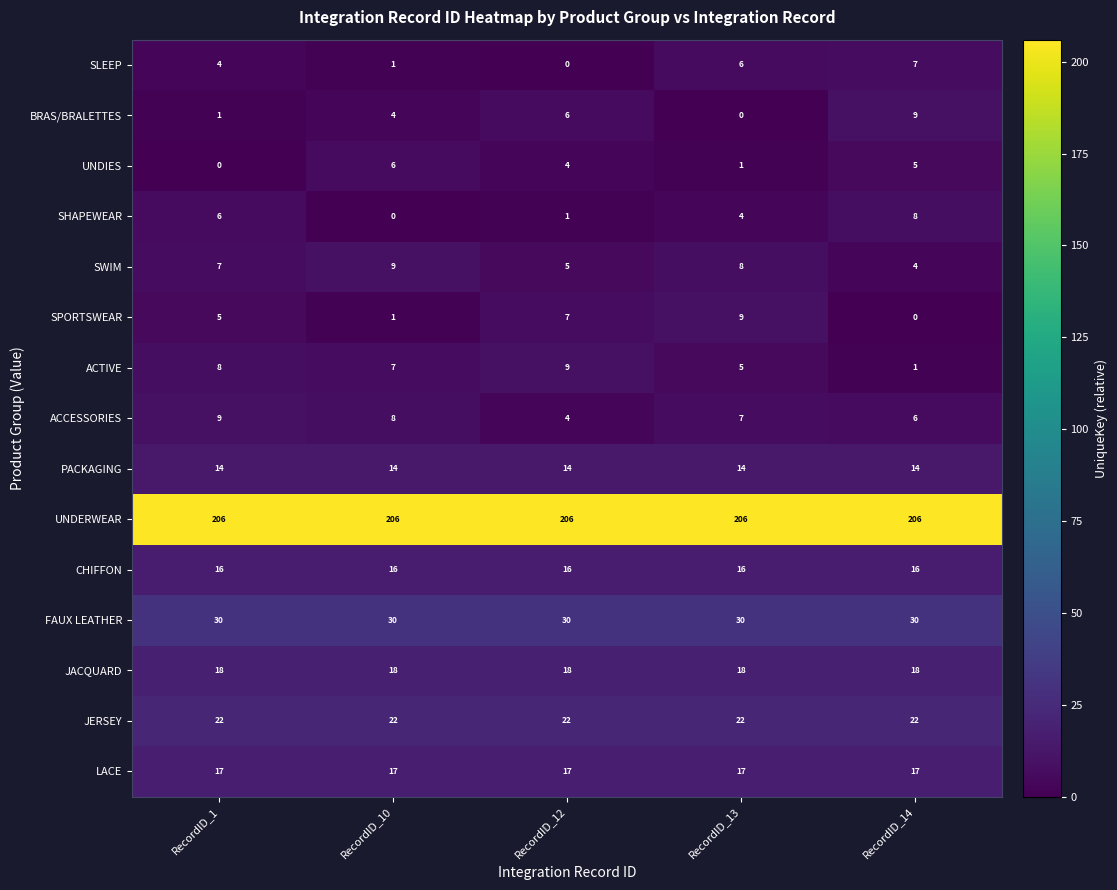

Which series has the largest total across all categories?

UNDERWEAR